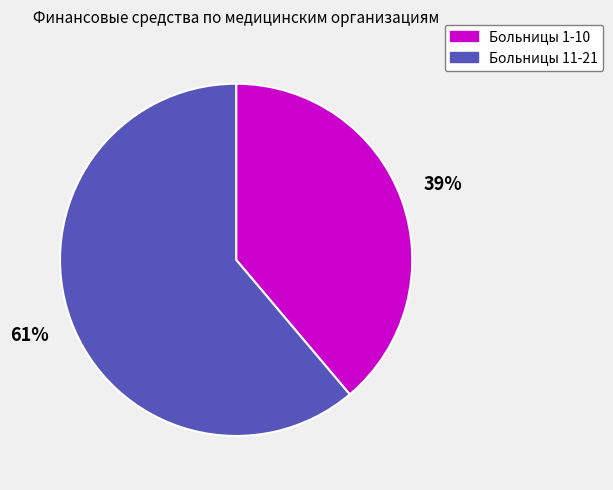

How many segments does this pie chart have?

2